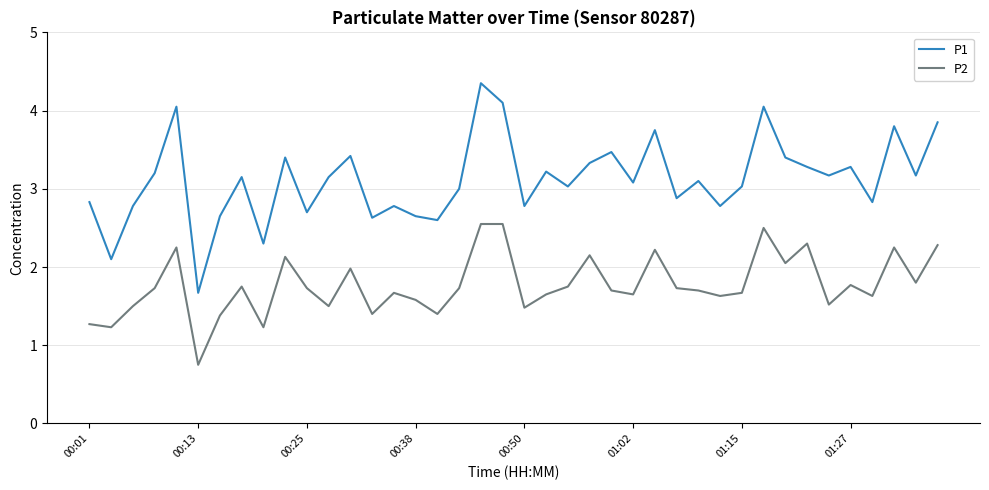

What is the lowest value of the P1 series?

1.7